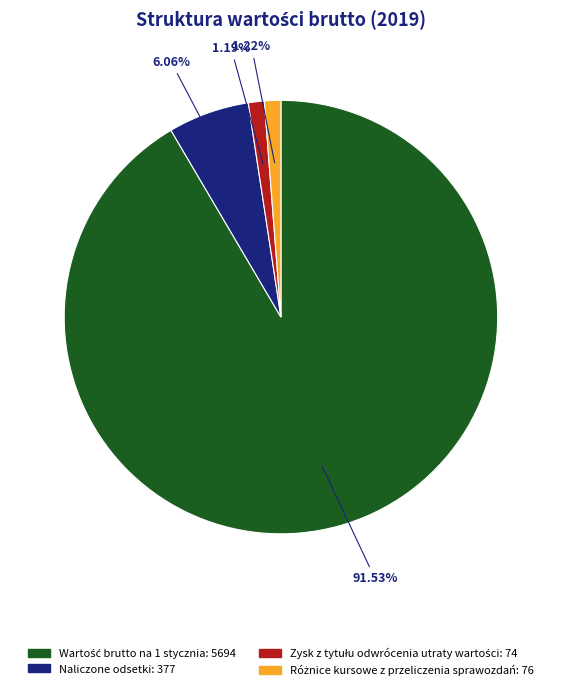

What percentage is NOT represented by Naliczone odsetki?

93.9%